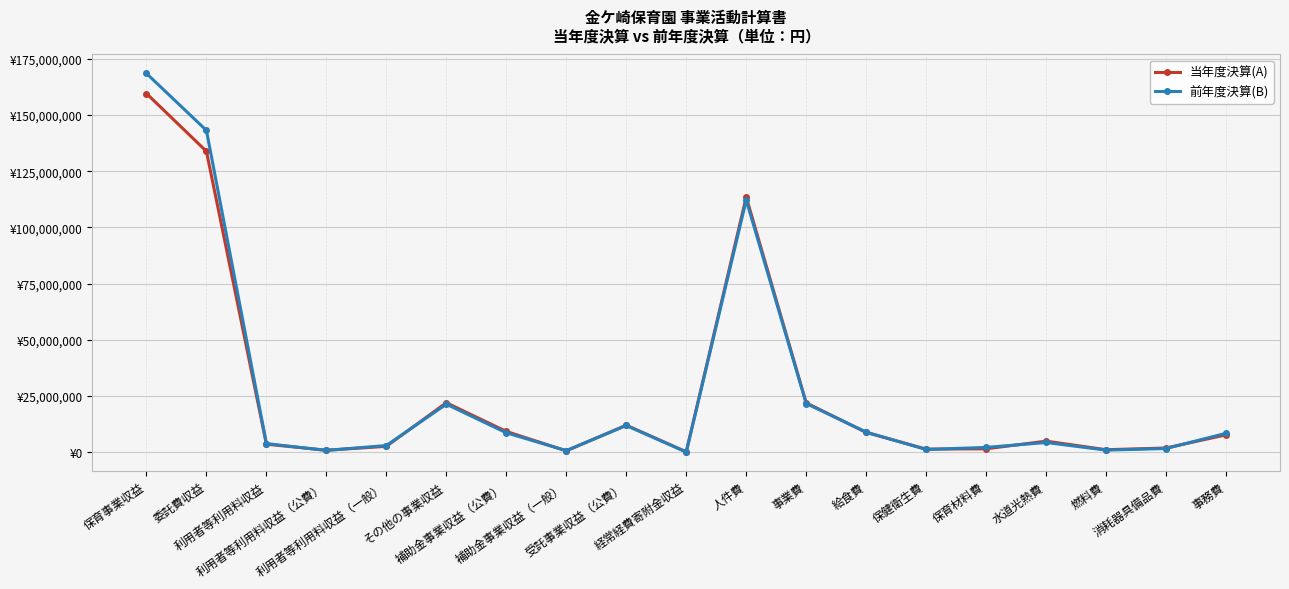

List the series in order of their overall mean, highest first.

前年度決算(B), 当年度決算(A)